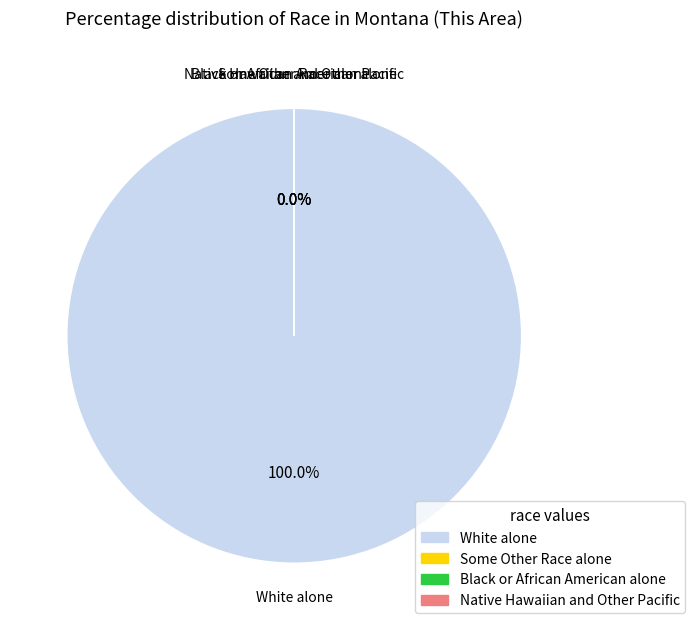

Rank the categories by value from lowest to highest.

Native Hawaiian and Other Pacific, Black or African American alone, Some Other Race alone, White alone